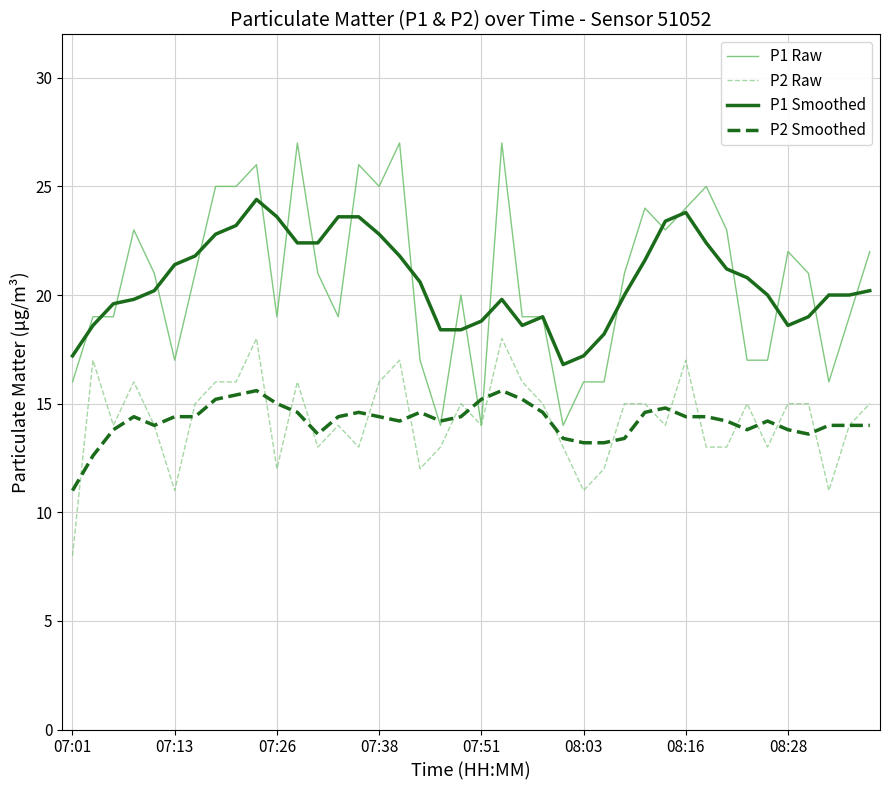

True or false: P2 Raw and P1 Smoothed cross at least once.

False